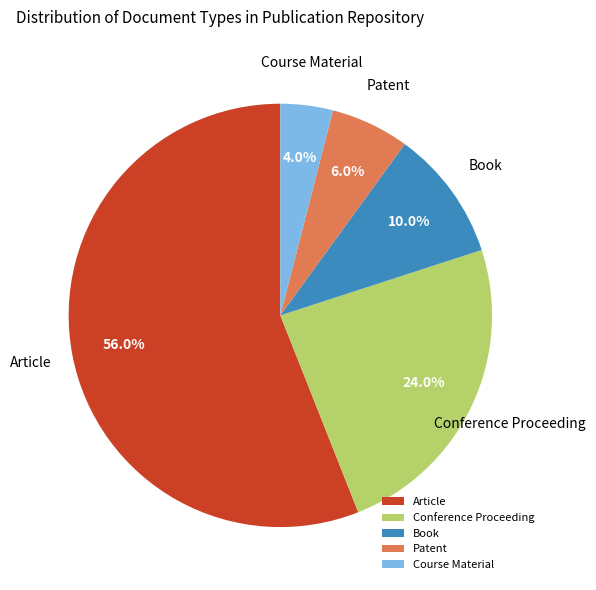

Is it true that Book is 10% of the pie?

True